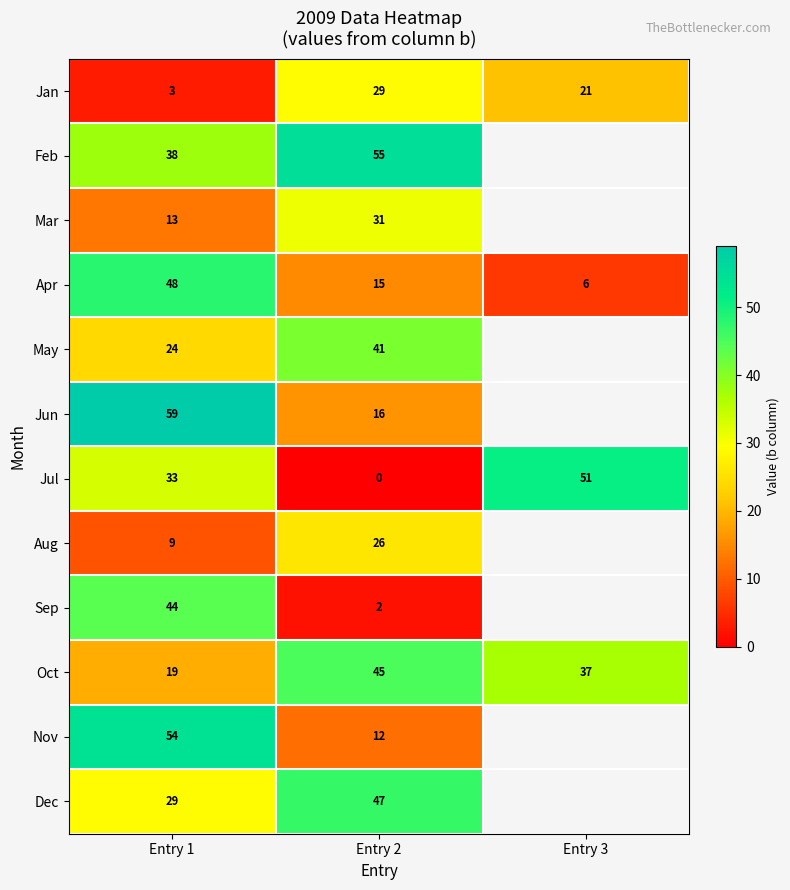

At which category is the sum across all series the highest?

Entry 1